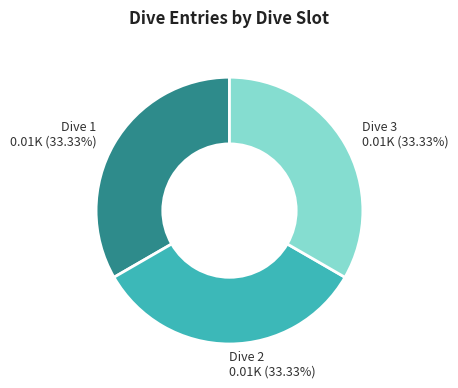

How many segments does this pie chart have?

3